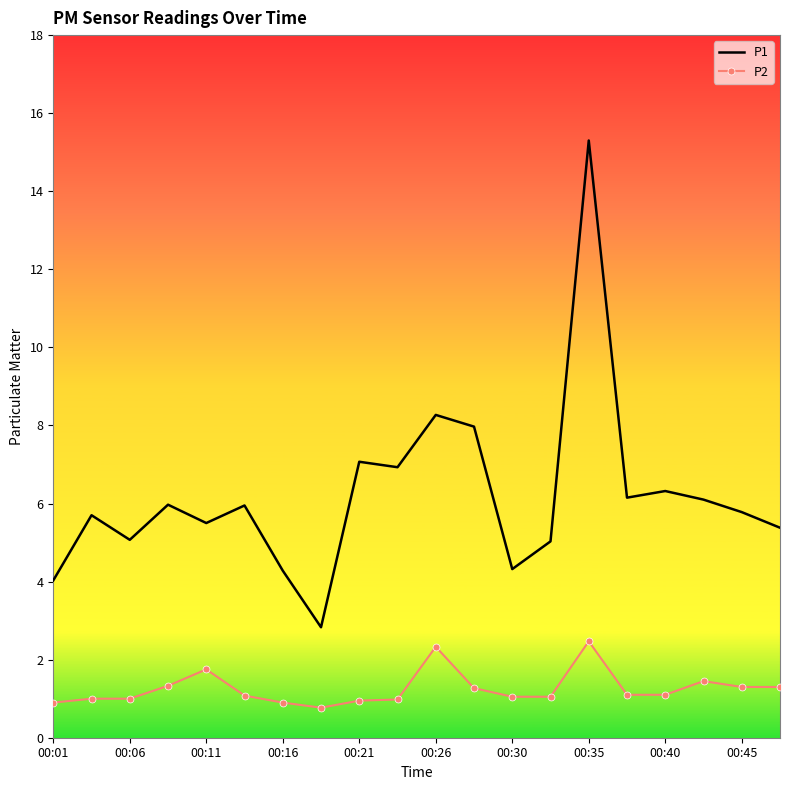

True or false: P1 and P2 cross at least once.

False